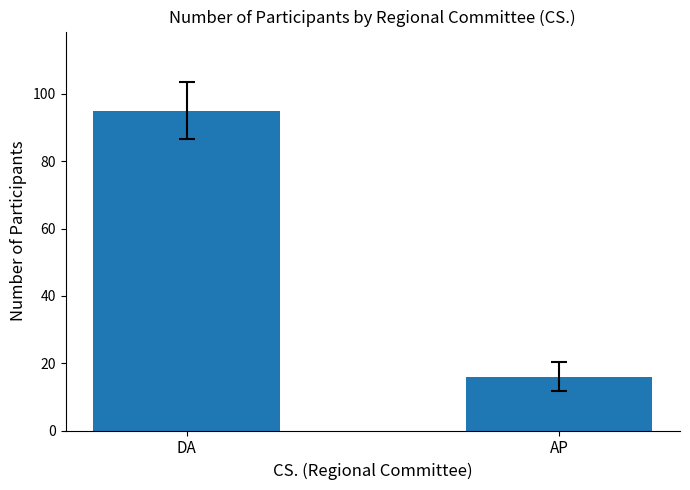

Count the values in the range 16 to 95.

2